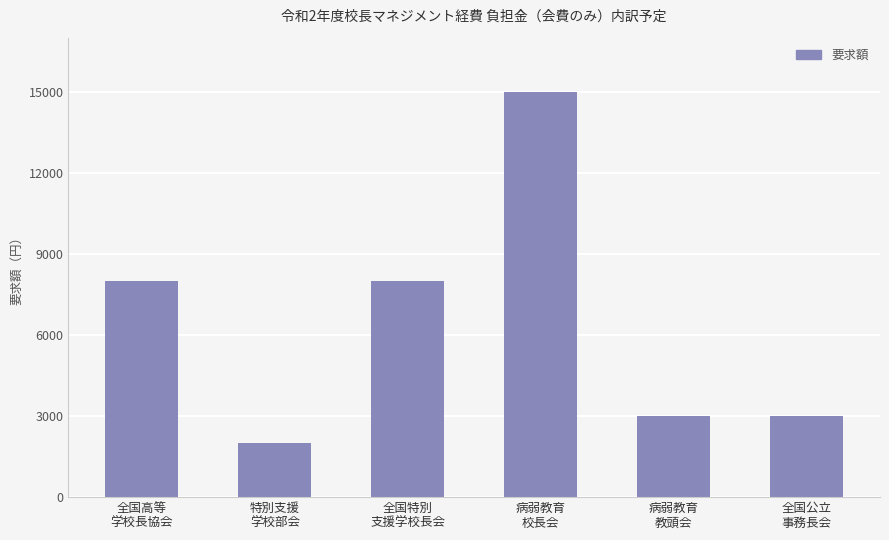

What is the maximum value shown in the chart?

15000